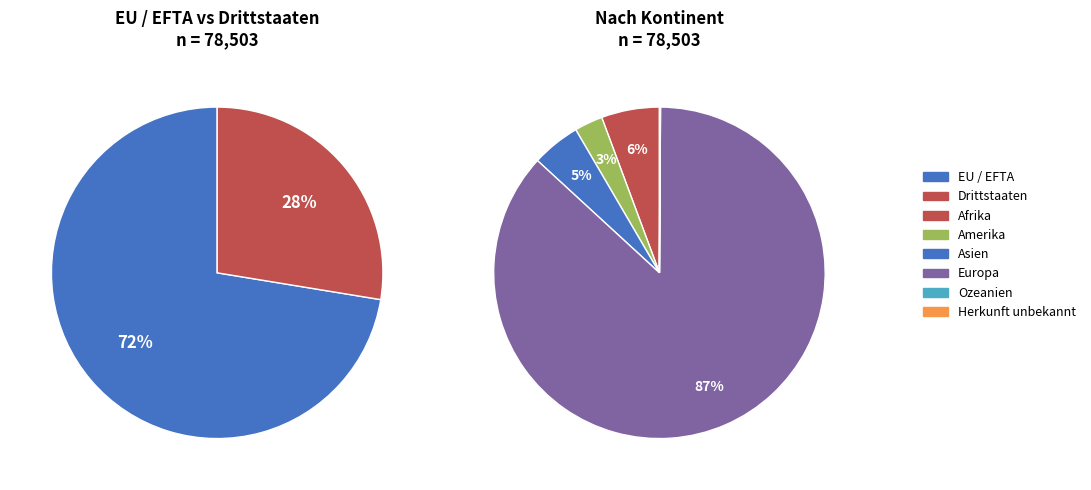

What is the largest slice in the pie chart?

Europa